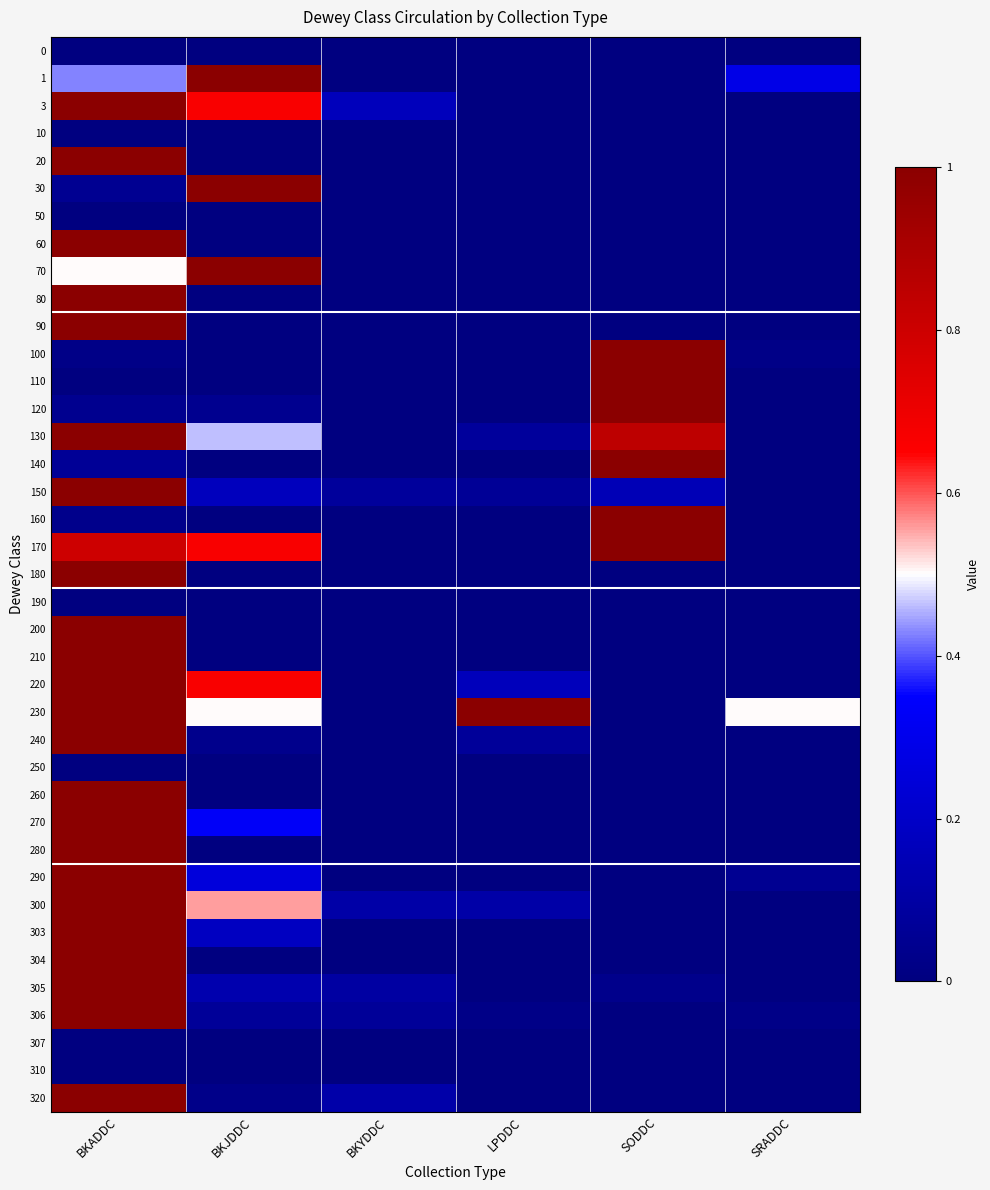

What is the maximum value shown in the chart?

1.0